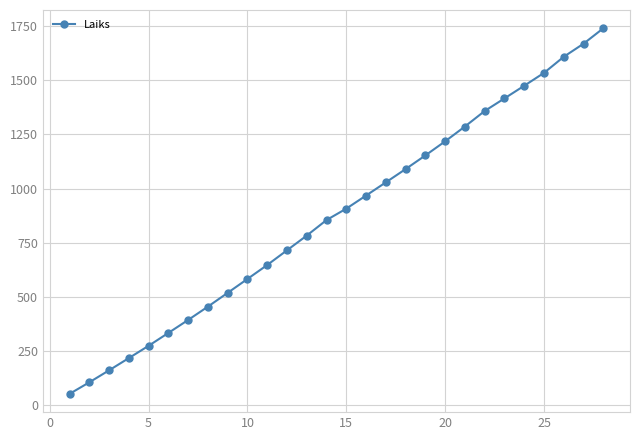

What is the average value?

876.6